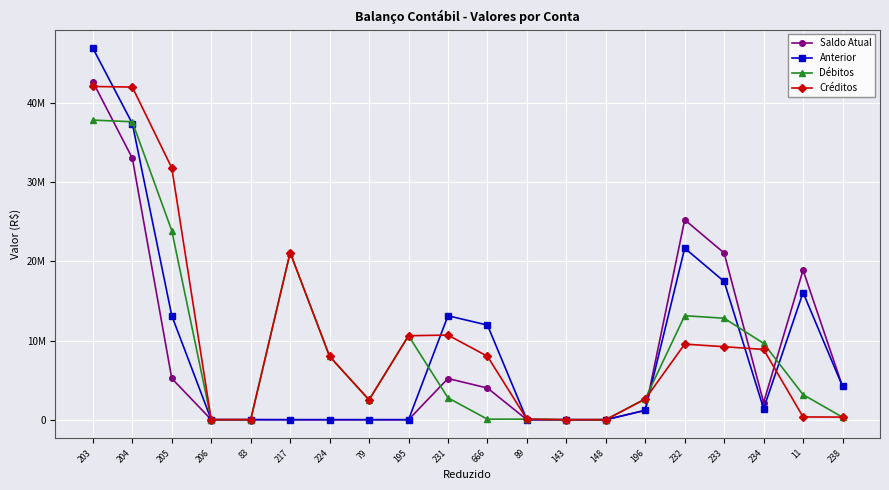

Rank the series at 666 from lowest to highest value.

Débitos, Saldo Atual, Créditos, Anterior